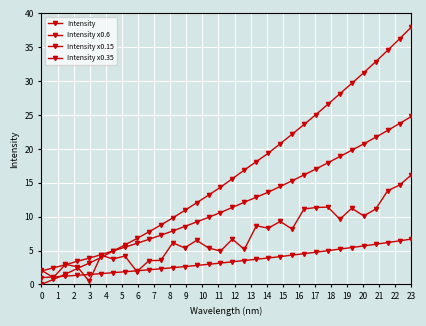

Count the number of data series in this chart.

4